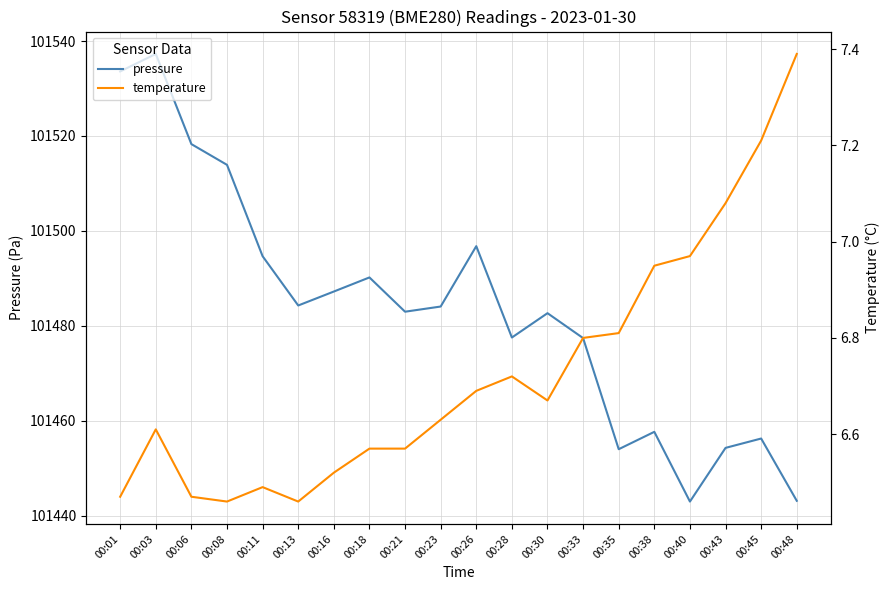

Reading left to right, transcribe all the data shown in this chart.

pressure: 00:01=101533.6	00:03=101537.3	00:06=101518.3	00:08=101513.9	00:11=101494.7	00:13=101484.3	00:16=101487.2	00:18=101490.2	00:21=101483.0	00:23=101484.1	00:26=101496.8	00:28=101477.5	00:30=101482.7	00:33=101477.4	00:35=101454.0	00:38=101457.7	00:40=101443.0	00:43=101454.3	00:45=101456.2	00:48=101443.1
temperature: 00:01=6.5	00:03=6.6	00:06=6.5	00:08=6.5	00:11=6.5	00:13=6.5	00:16=6.5	00:18=6.6	00:21=6.6	00:23=6.6	00:26=6.7	00:28=6.7	00:30=6.7	00:33=6.8	00:35=6.8	00:38=7.0	00:40=7.0	00:43=7.1	00:45=7.2	00:48=7.4